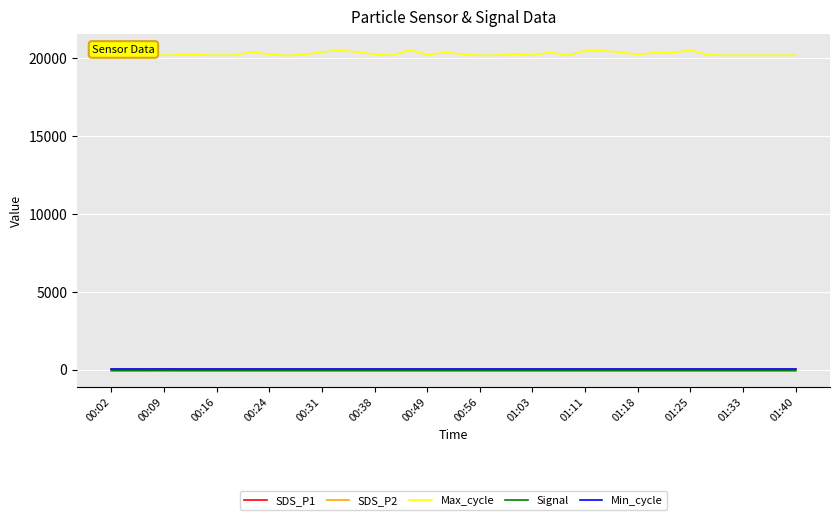

What is the greatest value displayed?

20550.0